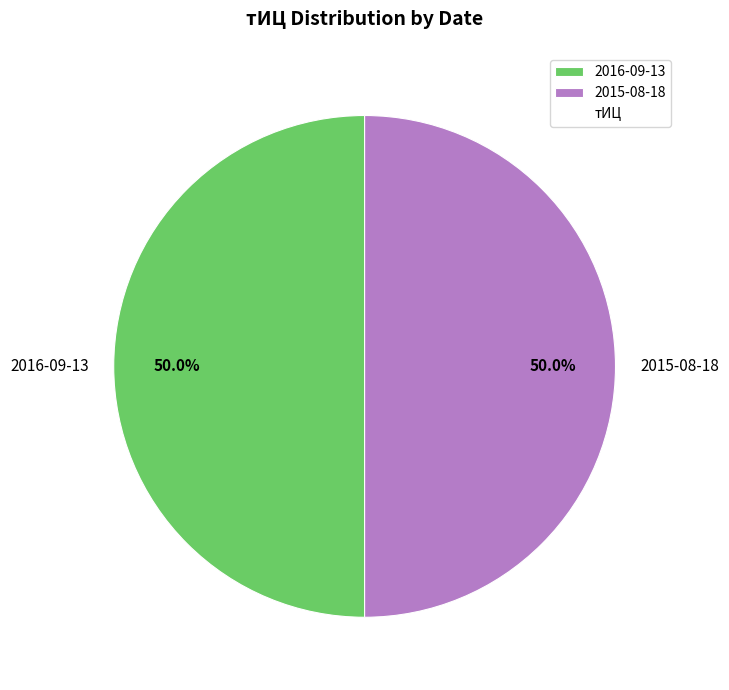

What is the ratio of the value at 2015-08-18 to the value at 2016-09-13?

1.0